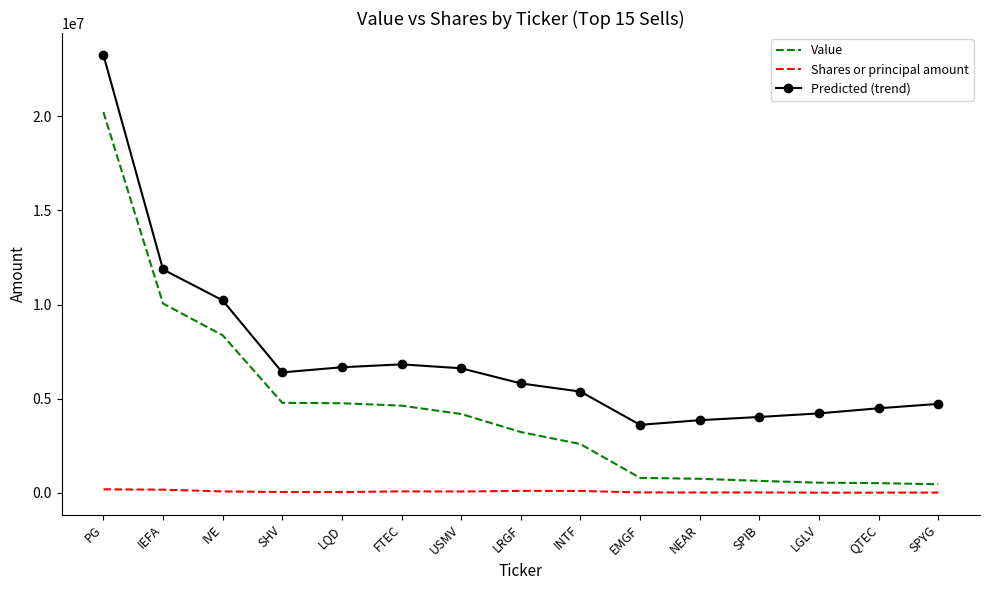

True or false: Shares or principal amount has a value of 18081 at SPIB.

True